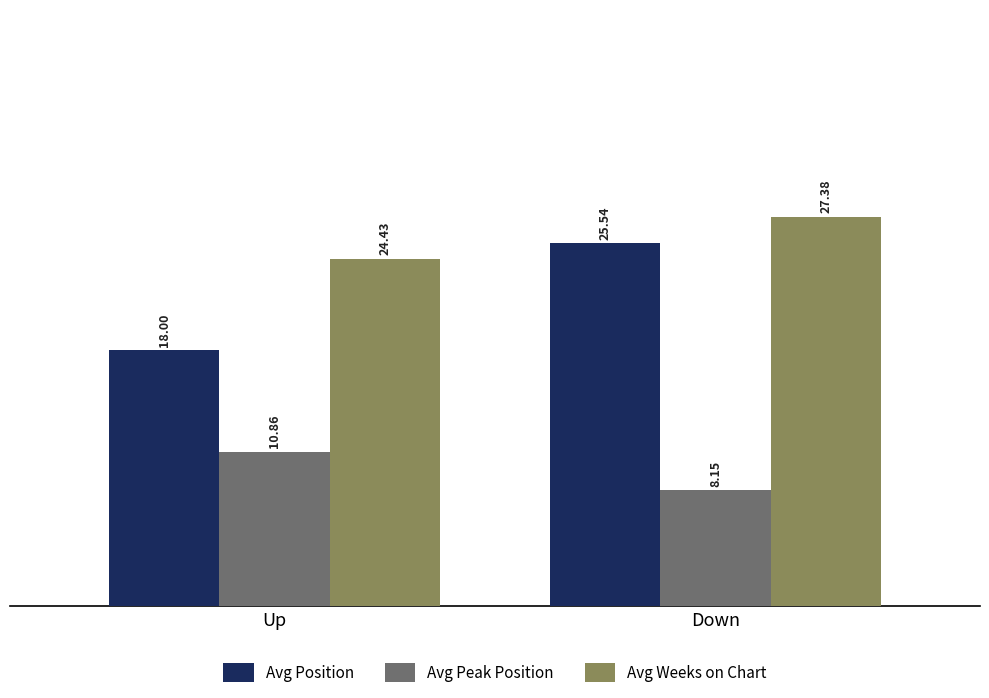

Which category has the lowest value across all series?

Down